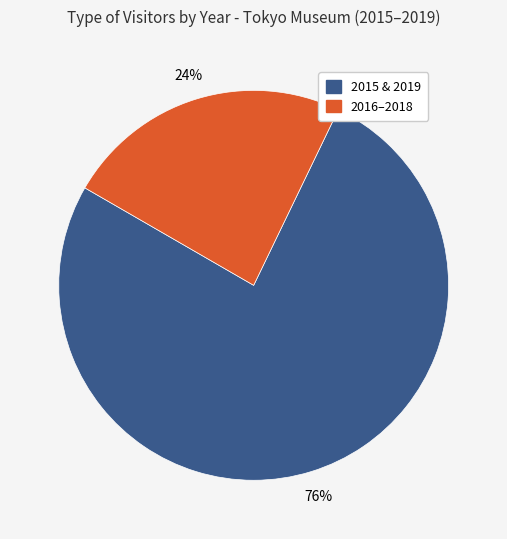

To the nearest percent, what is the average slice percentage?

50%